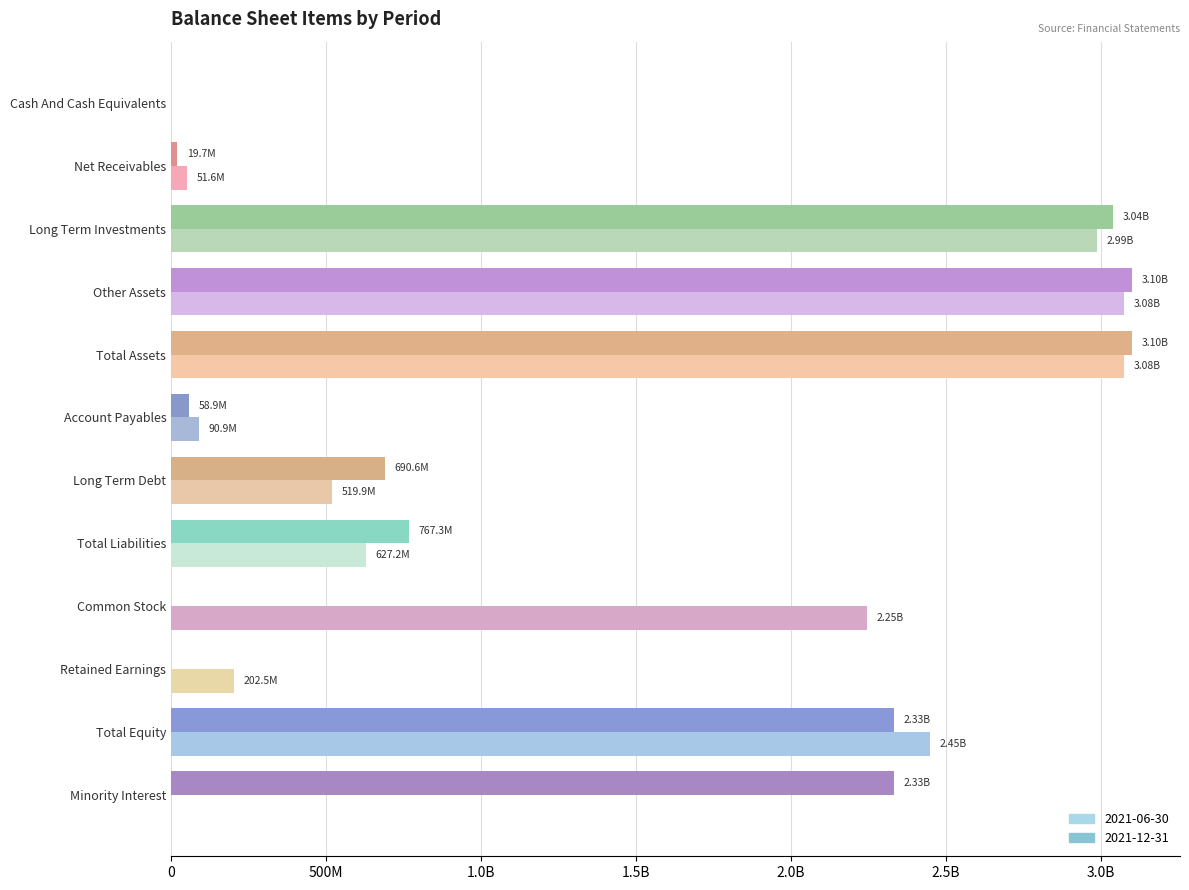

What is the label of the 3rd bar from the left?

Long Term Investments